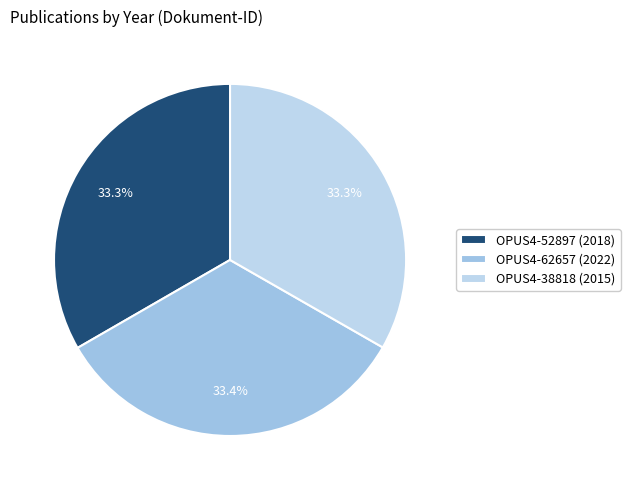

The OPUS4-38818 (2015) slice represents 28% of the pie. True or false?

False